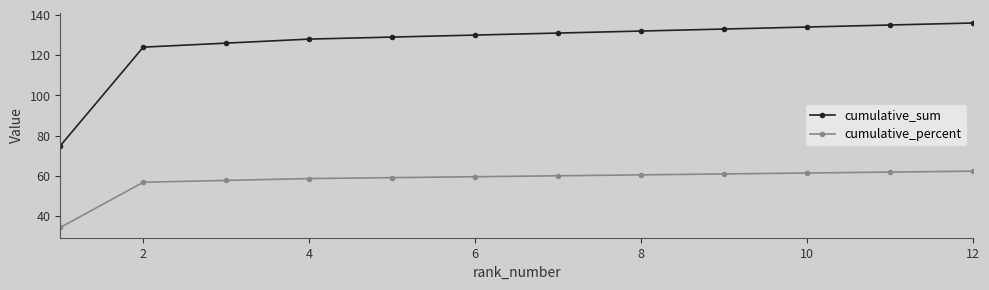

What is the value of the cumulative_percent point at the 6th from the left?

59.6